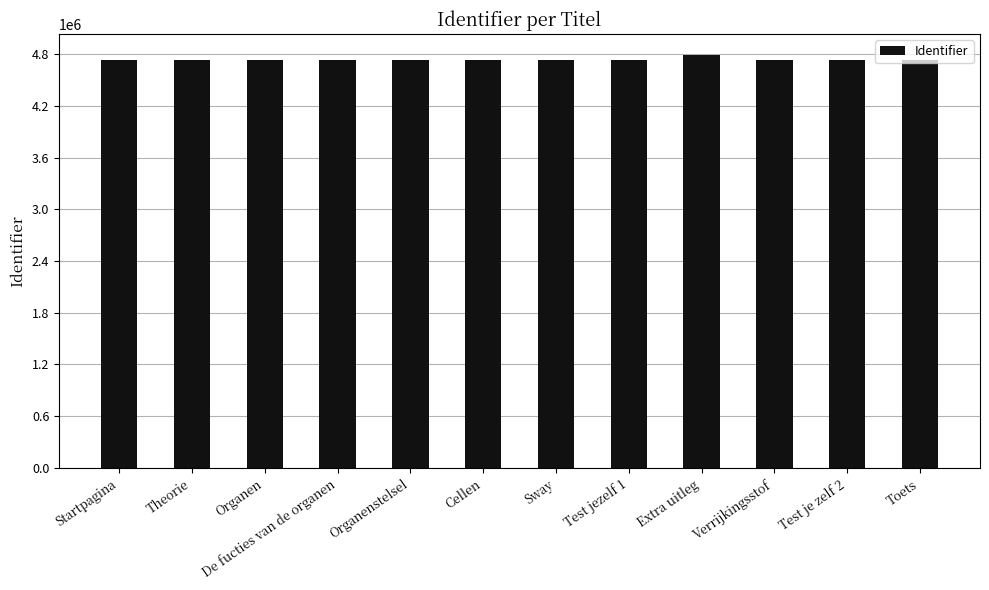

What is the smallest value displayed?

4730221